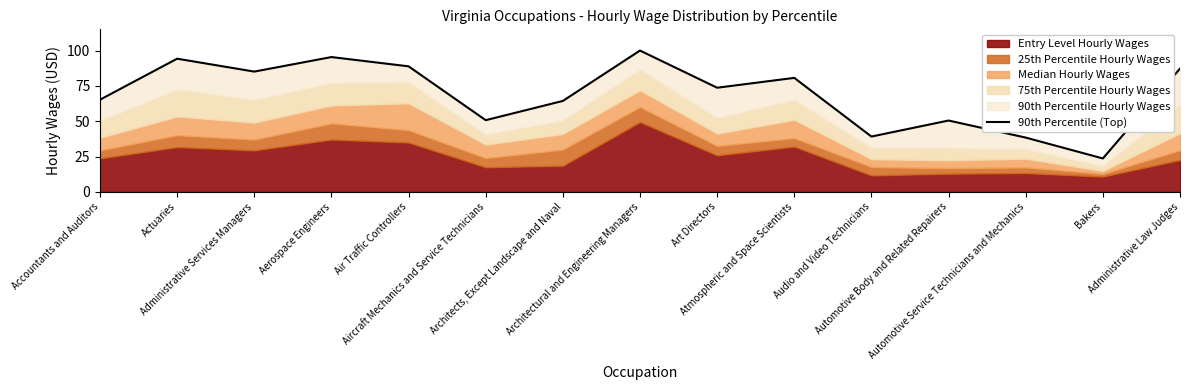

What is the label of the 5th point from the right?

Audio and Video Technicians